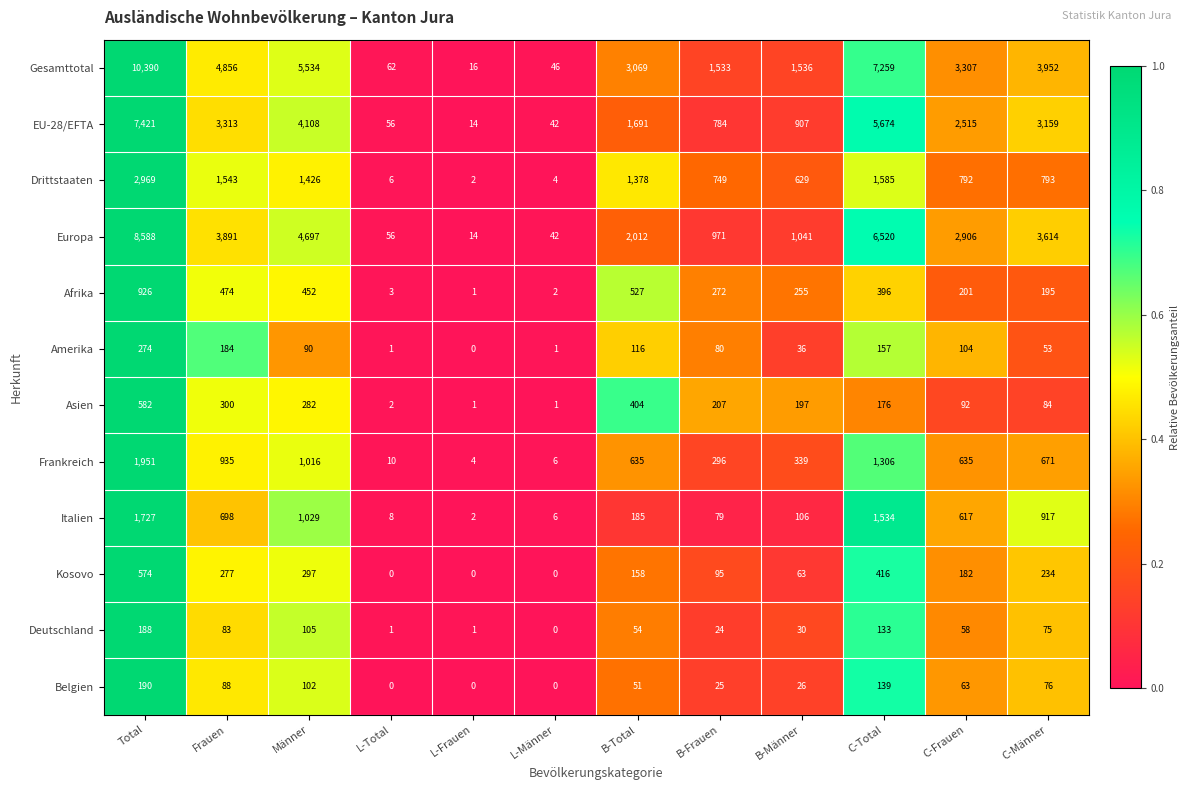

Count the number of categories in the chart.

12